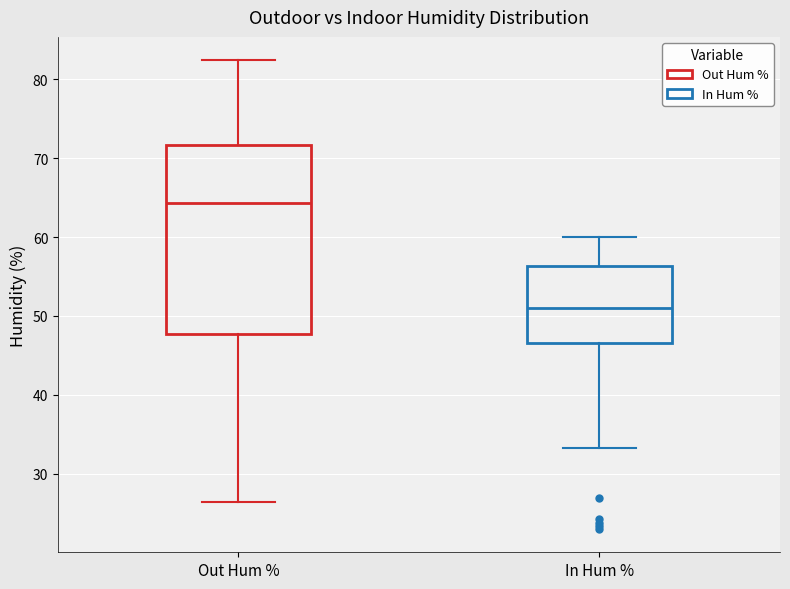

Which box has the lowest median line?

In Hum %